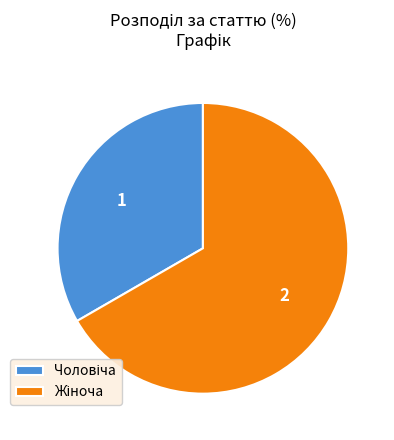

Is there a majority slice in this chart?

Yes